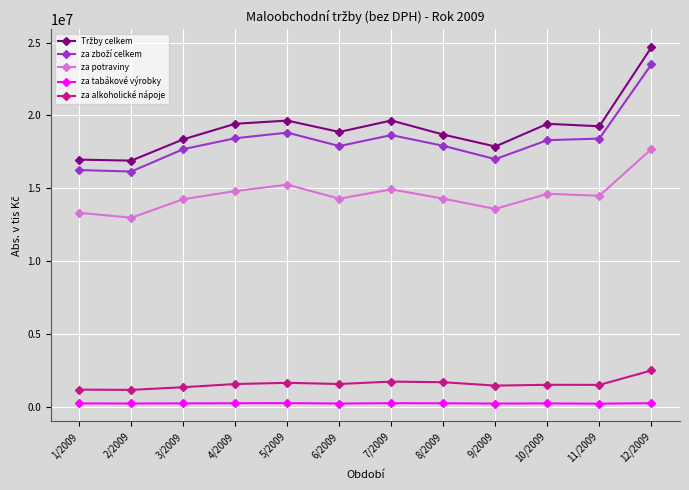

At which category is the sum across all series the highest?

12/2009